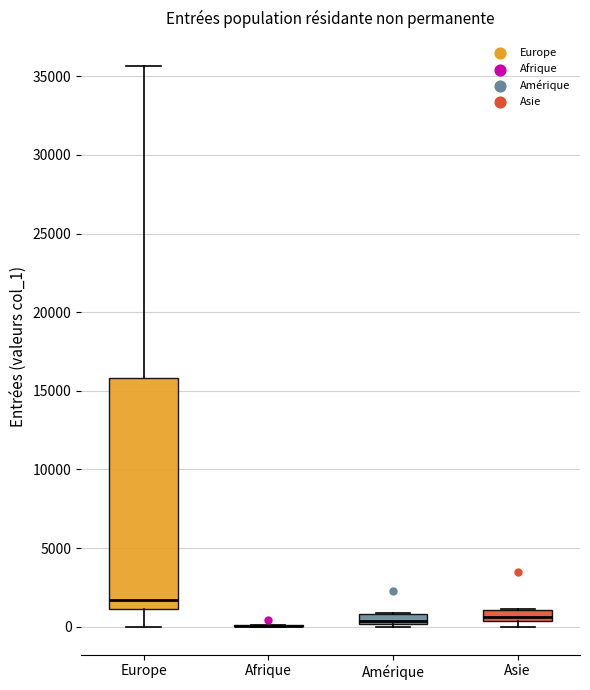

Comparing the boxes themselves (not the whiskers), which one is the tallest?

Europe